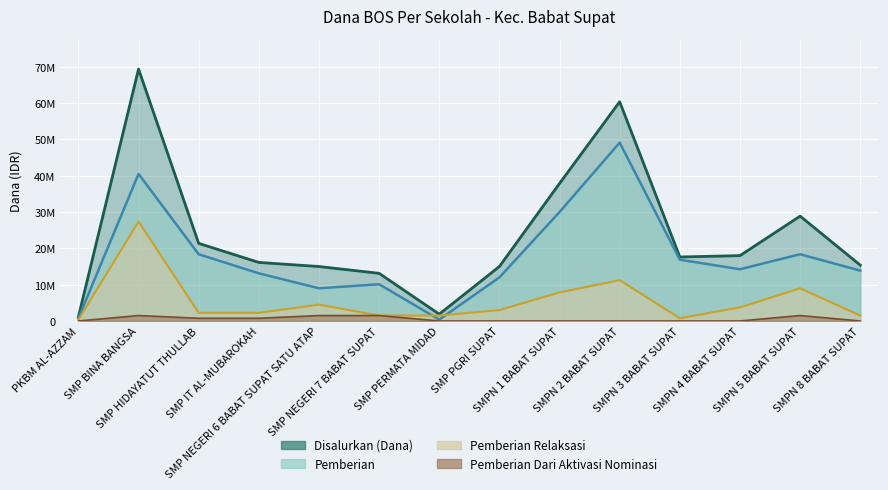

Where is Pemberian Dari Aktivasi Nominasi nearest to the value 750000?

SMP HIDAYATUT THULLAB